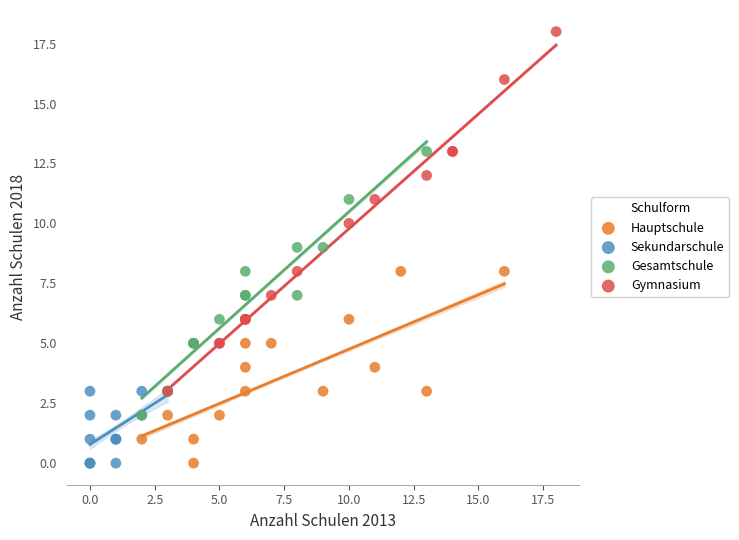

Which series has the widest spread of Y values?

Gymnasium